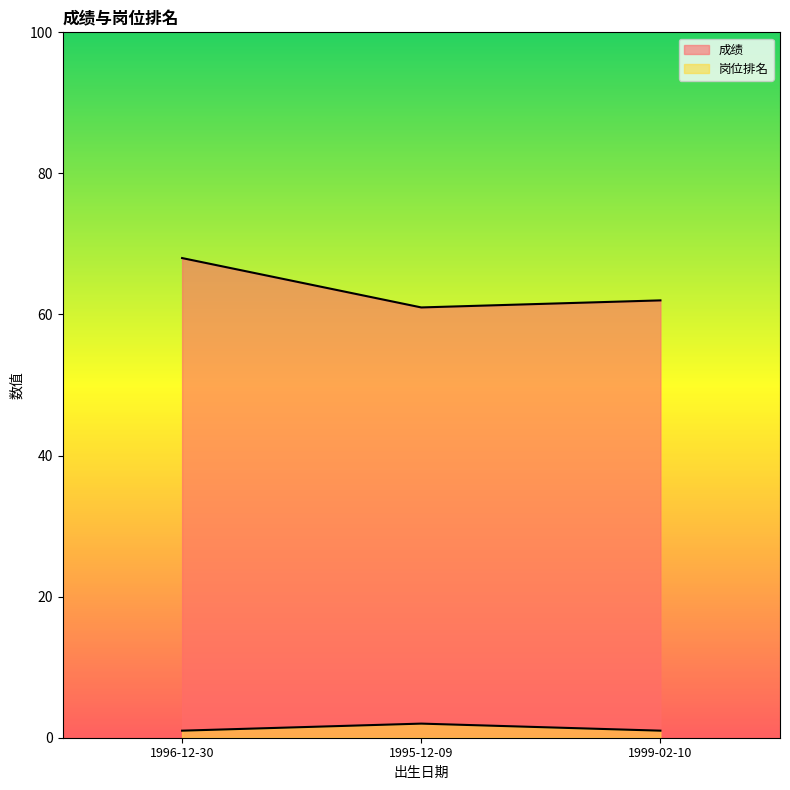

Which series has the largest range (max minus min)?

成绩